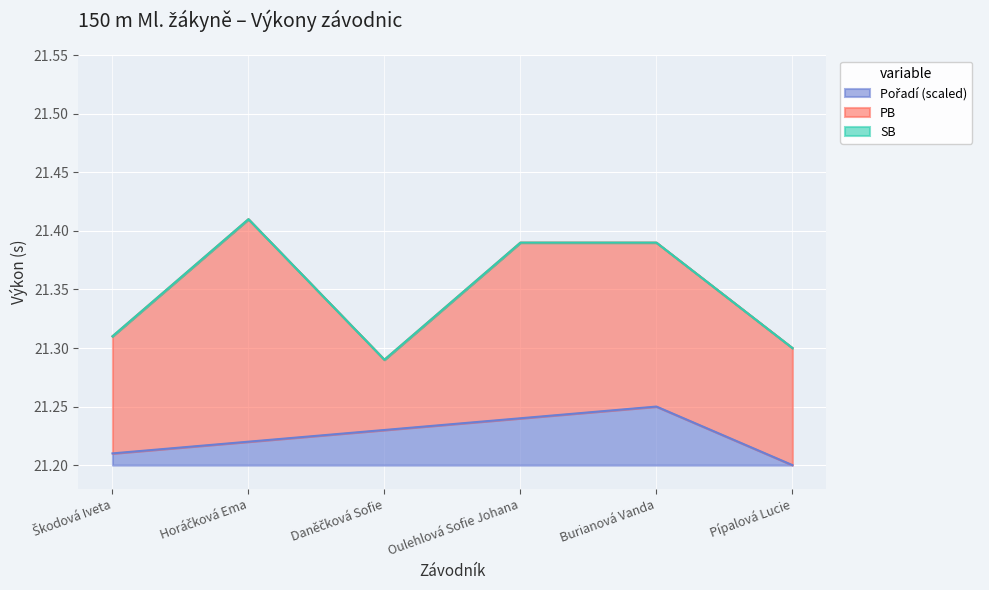

What is the label of the 6th point from the right?

Škodová Iveta